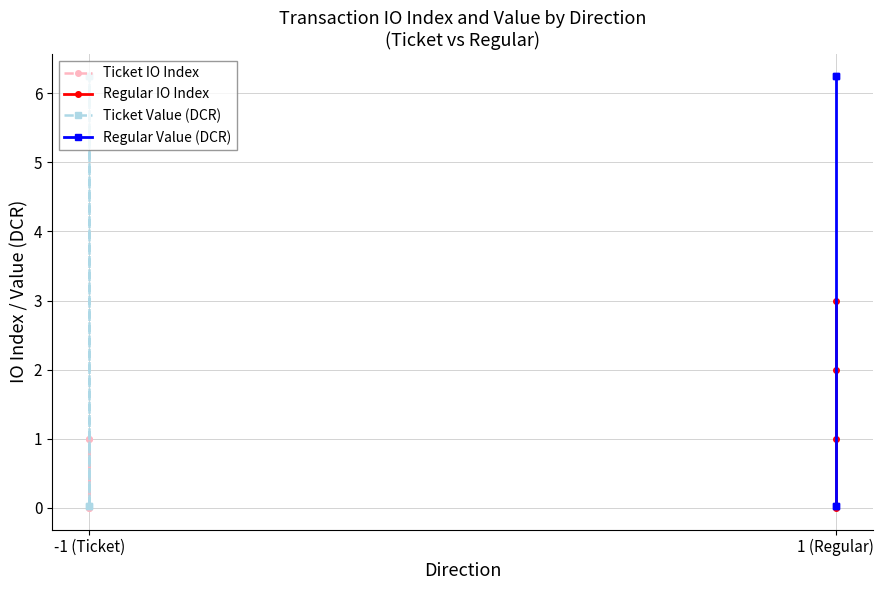

What is the label of the 4th point from the right?

-1 (Ticket)